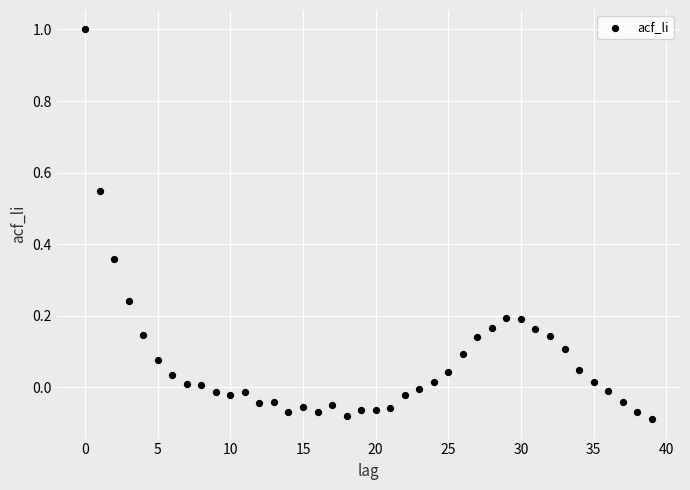

What is the range of Y values (max minus min)?

1.1